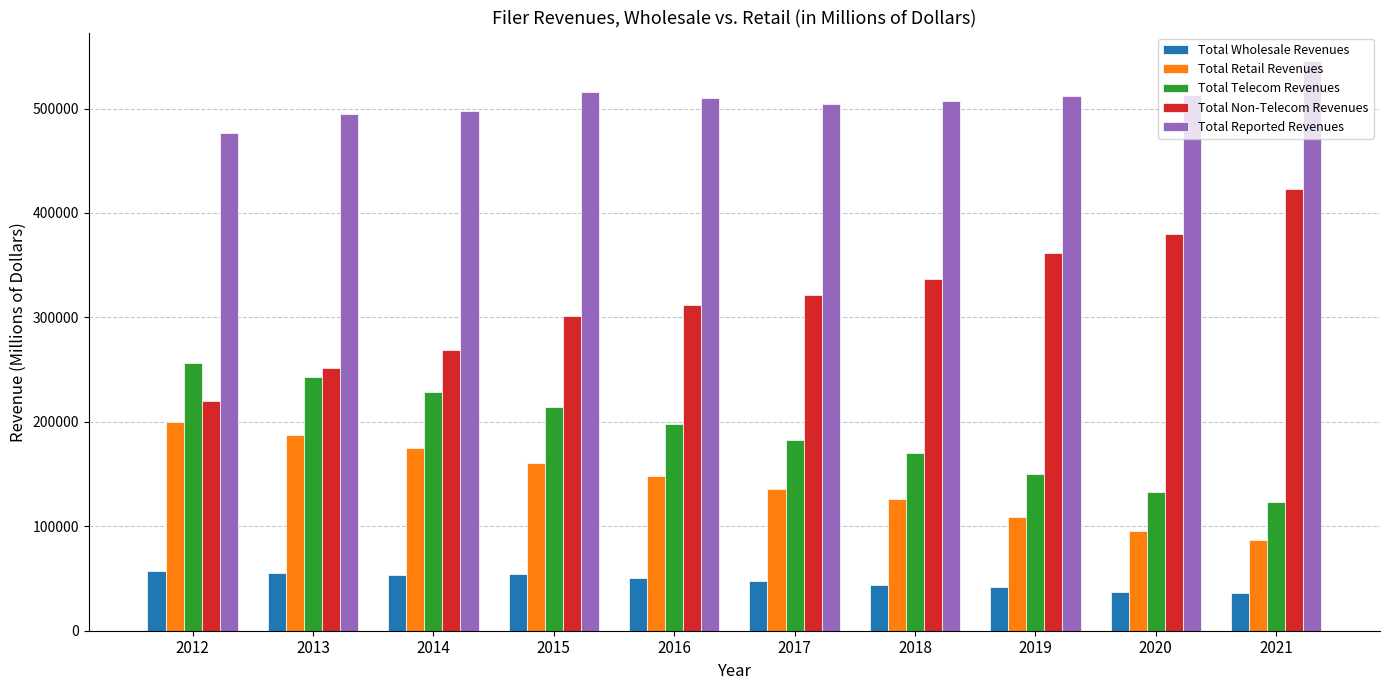

Which series has the widest spread of values?

Total Non-Telecom Revenues